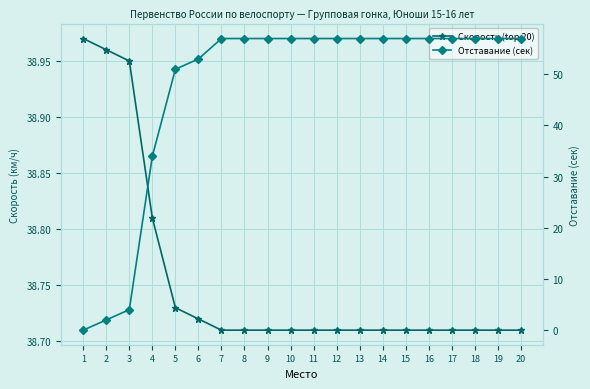

At 3, list the series in order from smallest to largest.

Отставание (сек), Скорость (top 20)